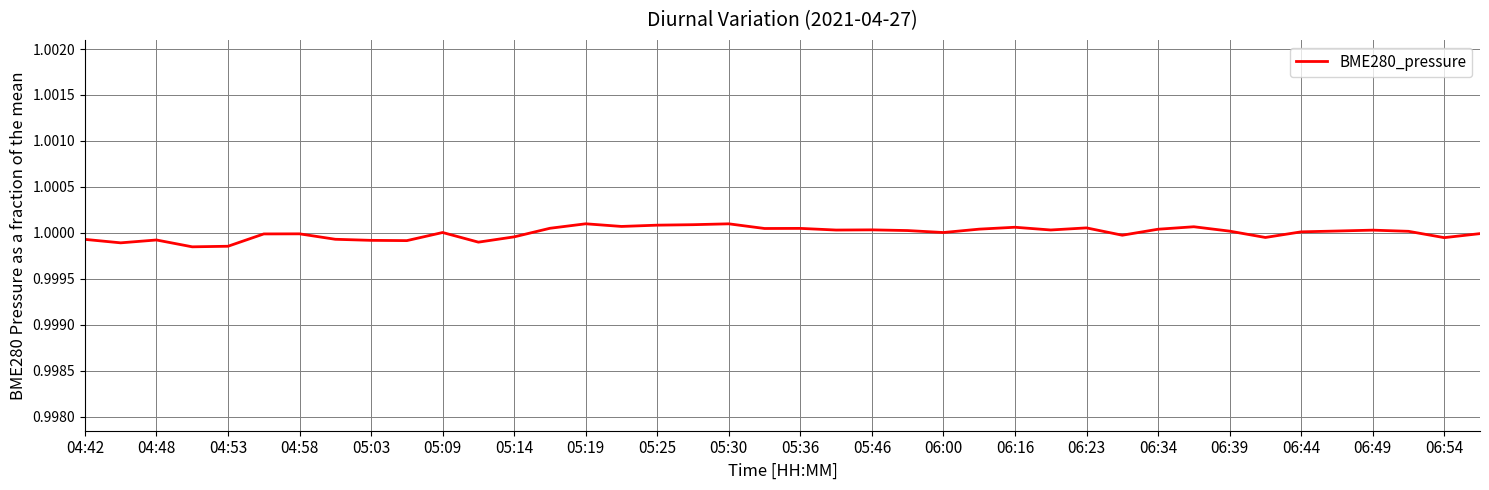

How many points are higher than both their immediate neighbors (excluding endpoints)?

11